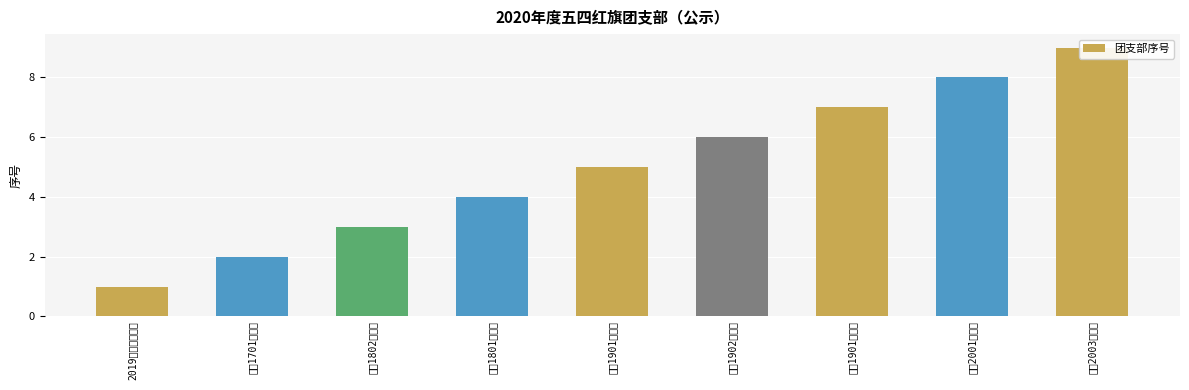

Does the chart contain any negative values?

No